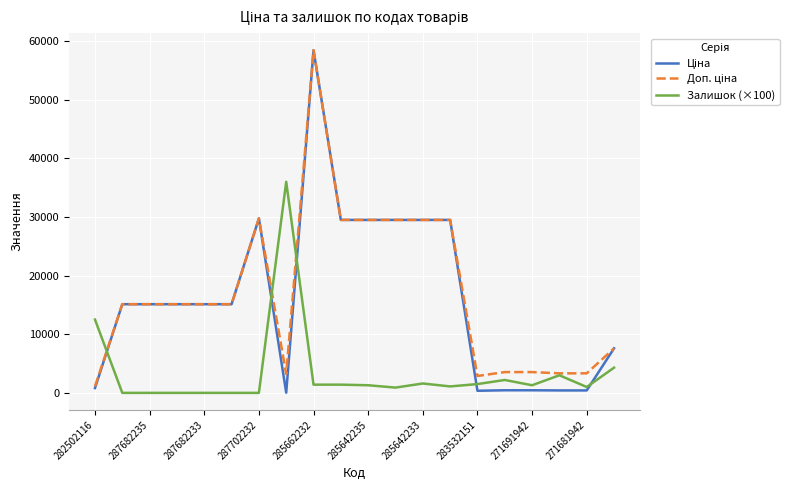

What is the maximum value shown in the chart?

58426.5